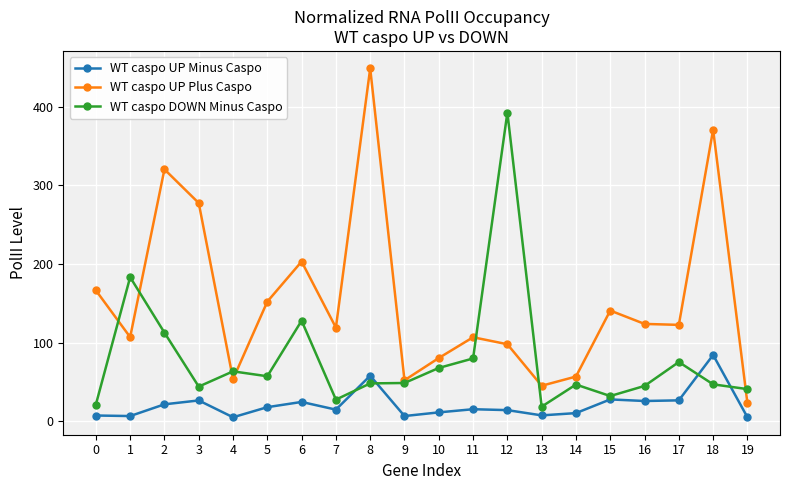

List the series in order of their peak value, highest first.

WT caspo UP Plus Caspo, WT caspo DOWN Minus Caspo, WT caspo UP Minus Caspo